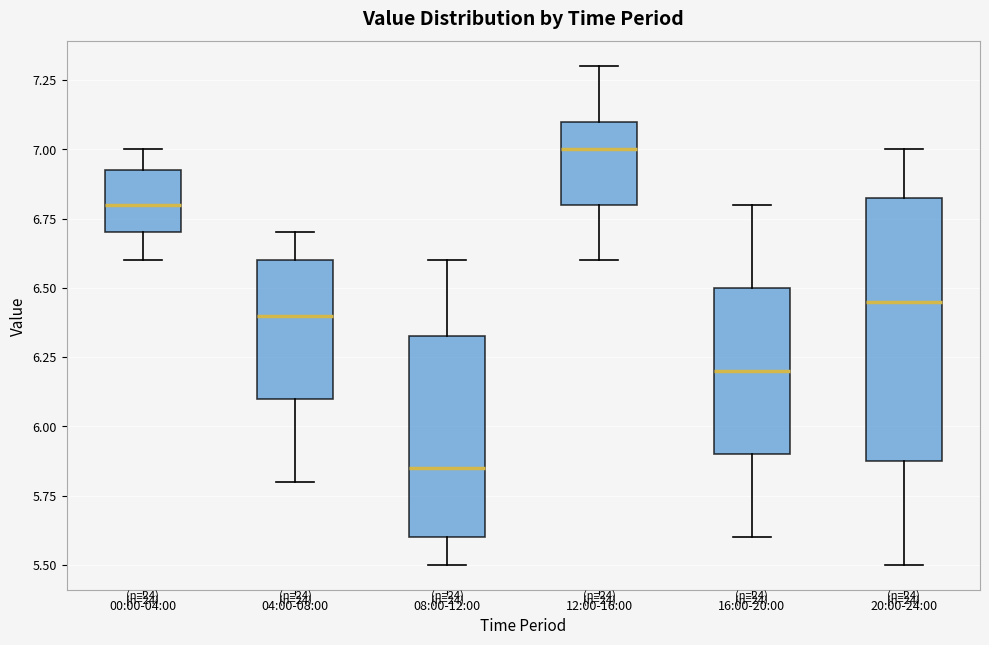

Reading left to right, read every box against the y-axis: the position of its median line, the range the box covers, and the ends of its whiskers. The values are not printed on the chart, so give them approximately, as read against the axis.

00:00-04:00: median 6.80, box 6.70 to 6.95, whiskers 6.60 to 7.00
04:00-08:00: median 6.40, box 6.10 to 6.60, whiskers 5.80 to 6.70
08:00-12:00: median 5.85, box 5.60 to 6.35, whiskers 5.50 to 6.60
12:00-16:00: median 7.00, box 6.80 to 7.10, whiskers 6.60 to 7.30
16:00-20:00: median 6.20, box 5.90 to 6.50, whiskers 5.60 to 6.80
20:00-24:00: median 6.45, box 5.90 to 6.85, whiskers 5.50 to 7.00